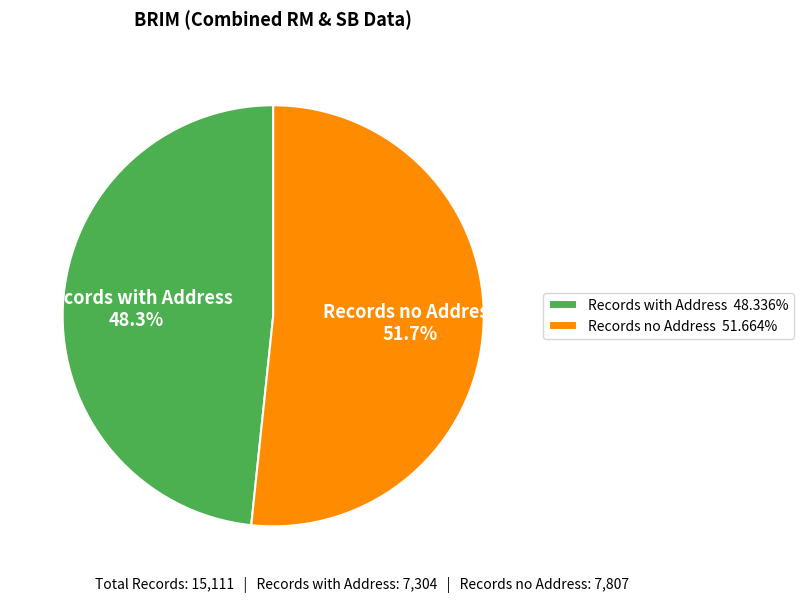

What percentage is the Records with Address slice, to the nearest percent?

48%